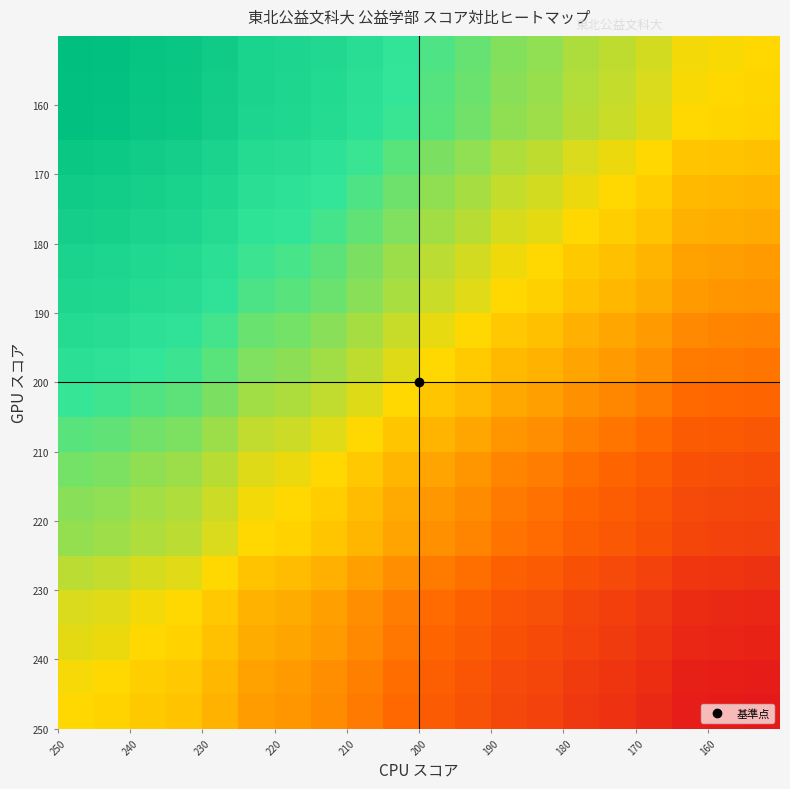

At how many categories does at least one series exceed 127?

3